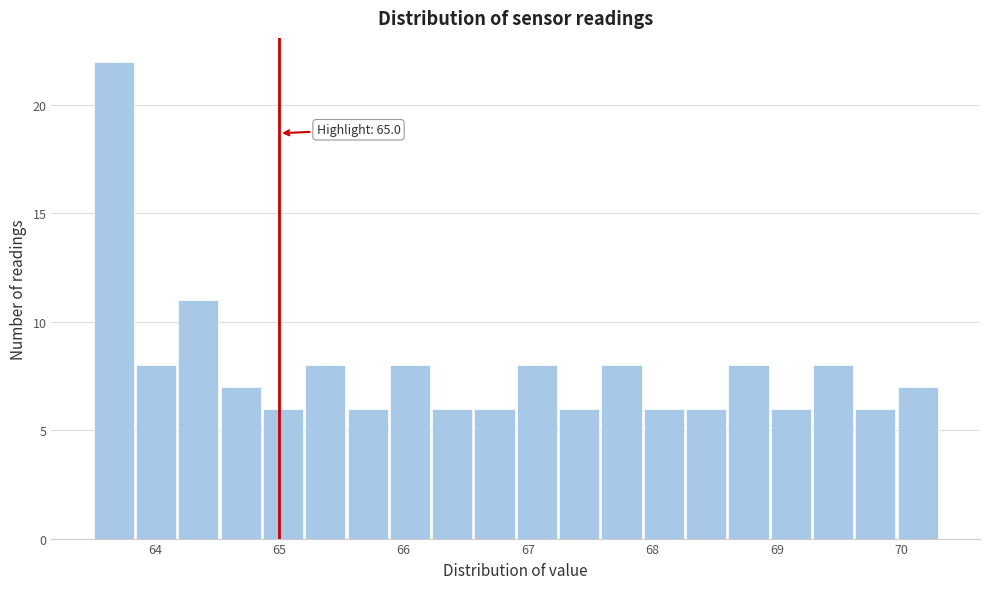

Read against the x-axis, roughly where is the centre of the tallest bar?

63.7